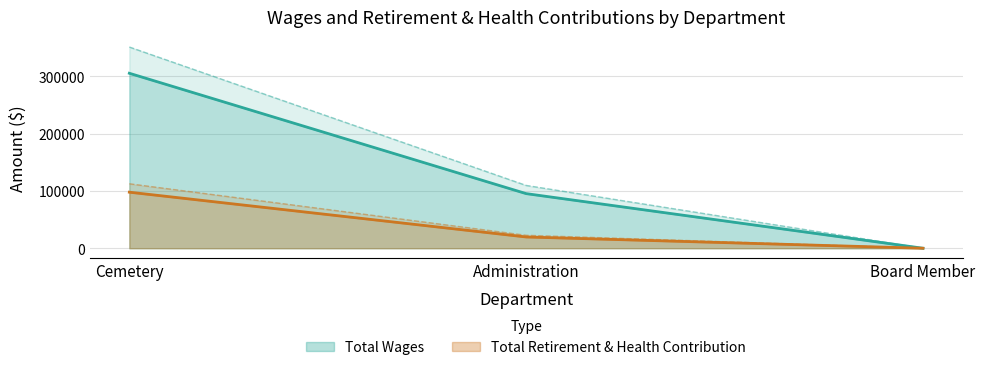

Which series changed the most between Administration and Board Member?

Total Wages